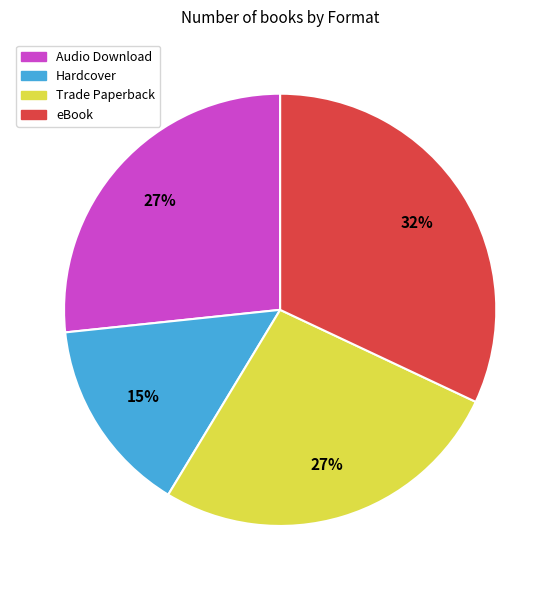

Is the sum of Audio Download and eBook greater than half?

Yes